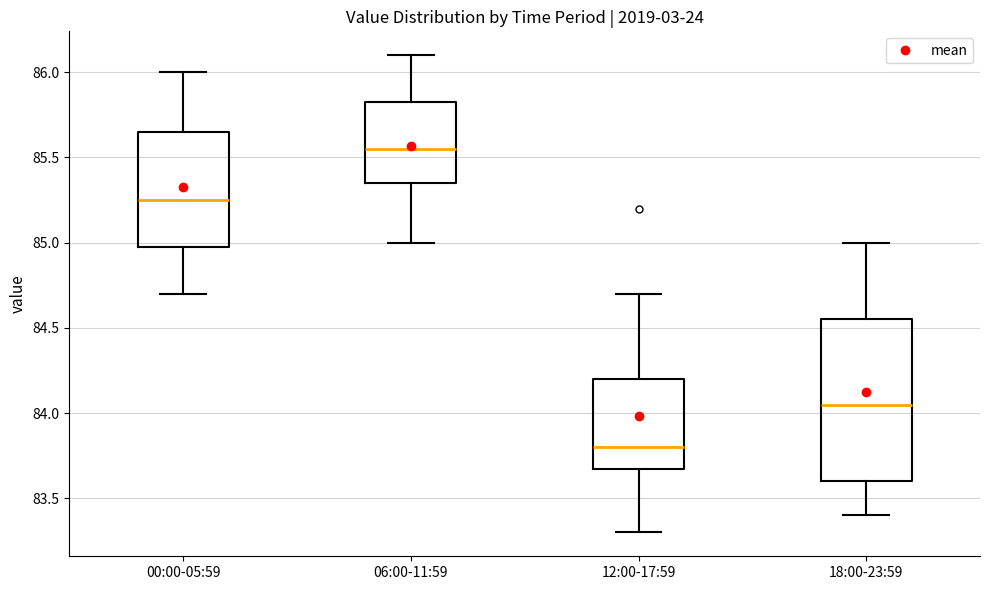

Reading left to right, read every box against the y-axis: the position of its median line, the range the box covers, and the ends of its whiskers. The values are not printed on the chart, so give them approximately, as read against the axis.

00:00-05:59: median 85.25, box 85.00 to 85.65, whiskers 84.70 to 86.00
06:00-11:59: median 85.55, box 85.35 to 85.85, whiskers 85.00 to 86.10
12:00-17:59: median 83.80, box 83.70 to 84.20, whiskers 83.30 to 84.70
18:00-23:59: median 84.05, box 83.60 to 84.55, whiskers 83.40 to 85.00